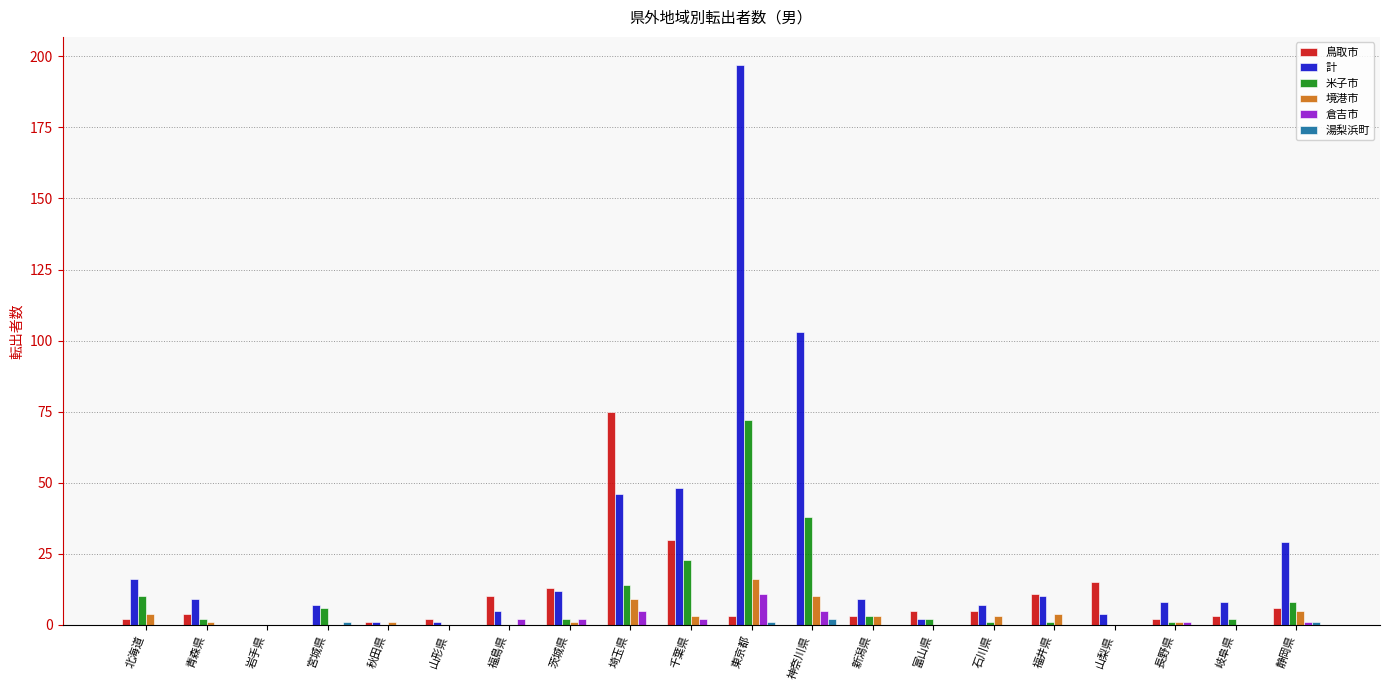

What is the total value across all series at 山形県?

3